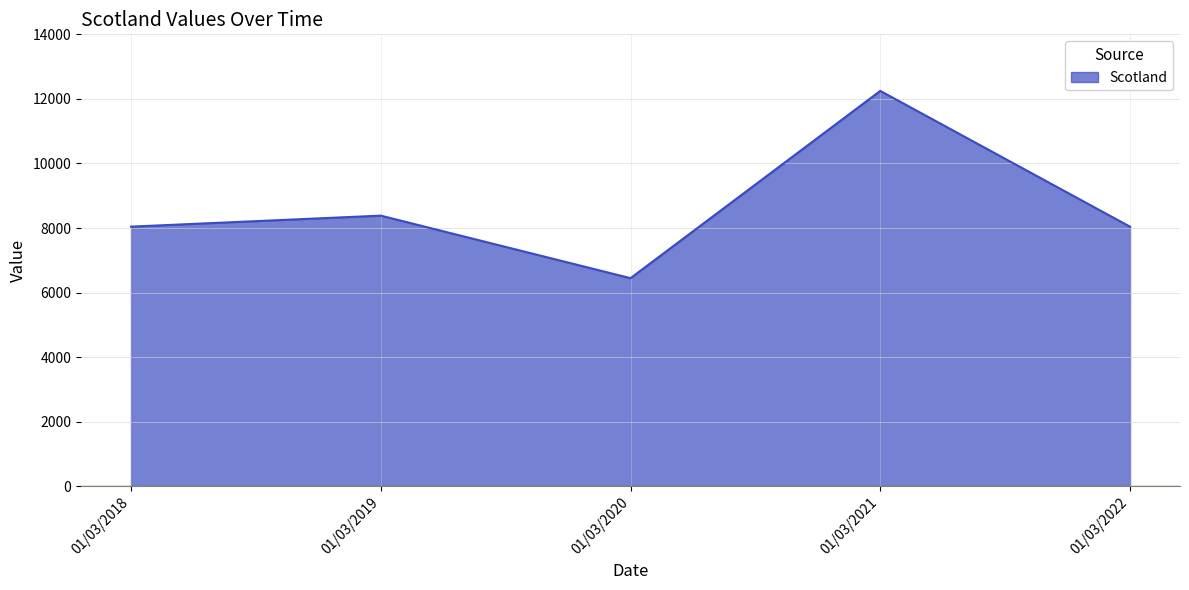

Is it true that the value at 01/03/2019 is 8384?

True